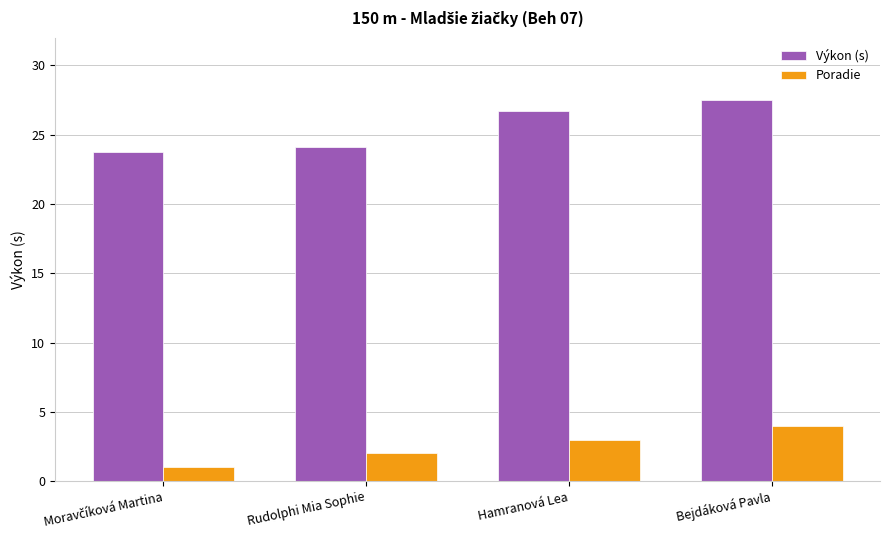

What are all the series names shown in the legend?

Výkon (s), Poradie